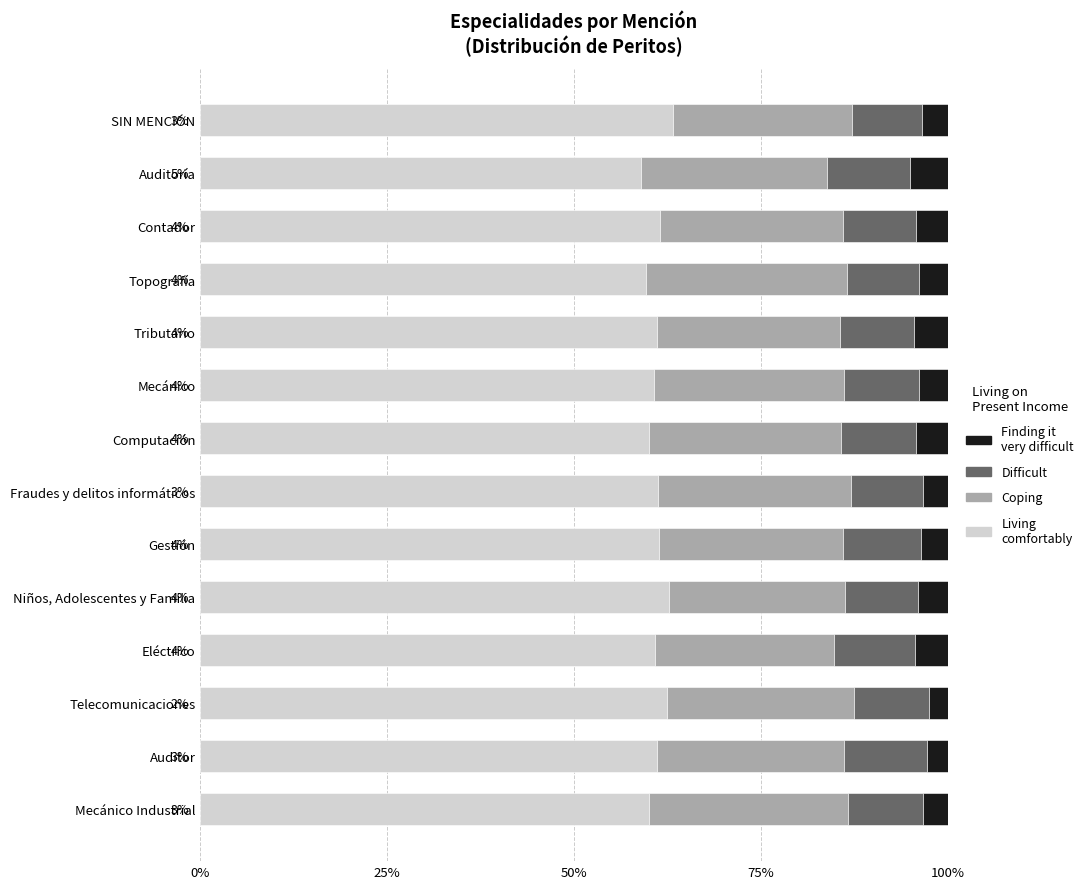

What is the total value across all series at Niños, Adolescentes y Familia?

100.0